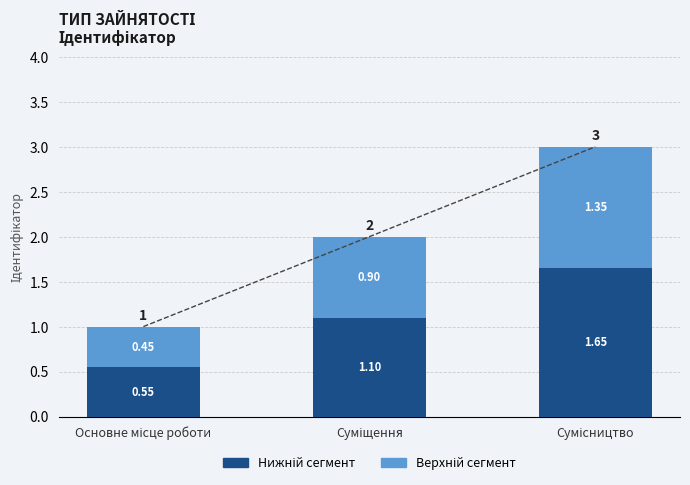

List the series in order of their overall mean, highest first.

Нижній сегмент, Верхній сегмент